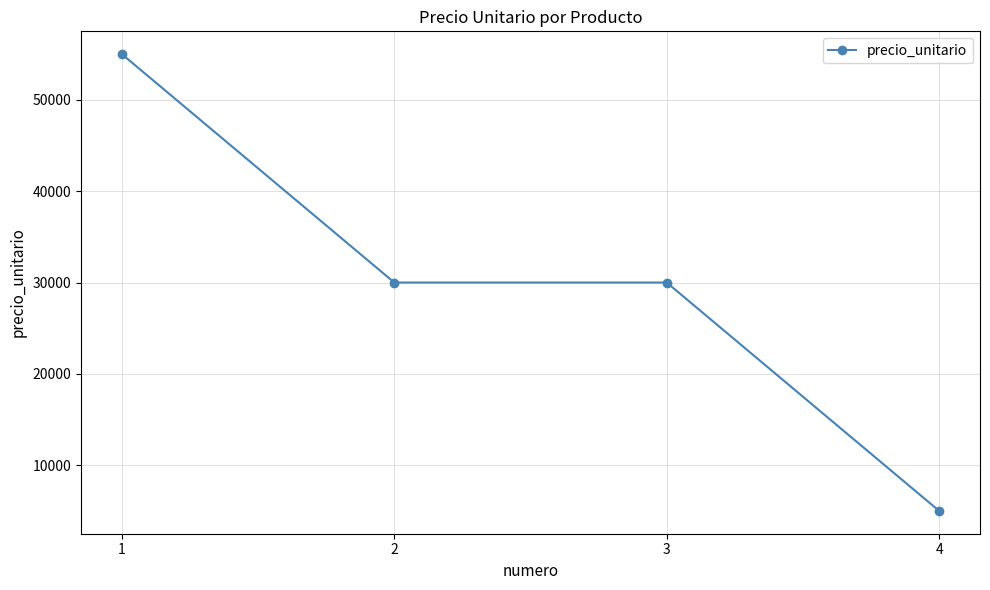

What is the minimum value shown in the chart?

5000